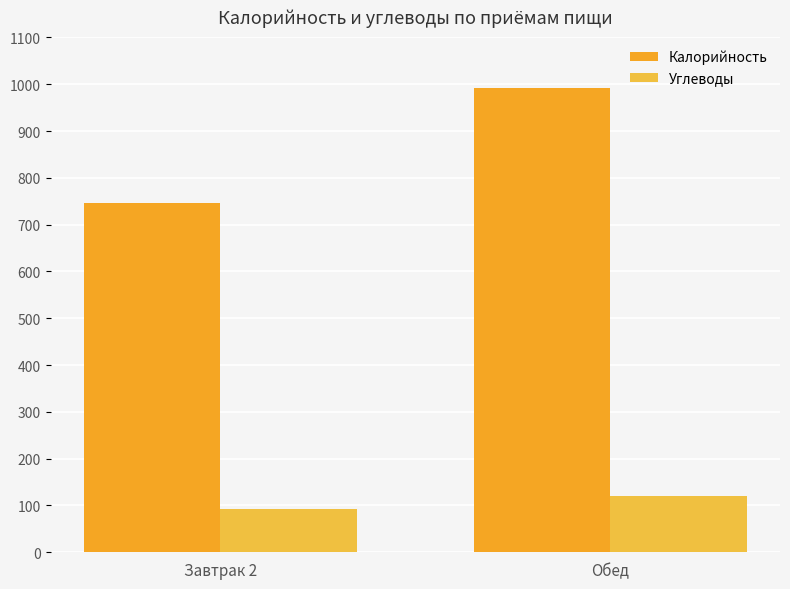

Reading left to right, extract all data points from this chart.

Калорийность: Завтрак 2=747	Обед=991
Углеводы: Завтрак 2=92	Обед=120